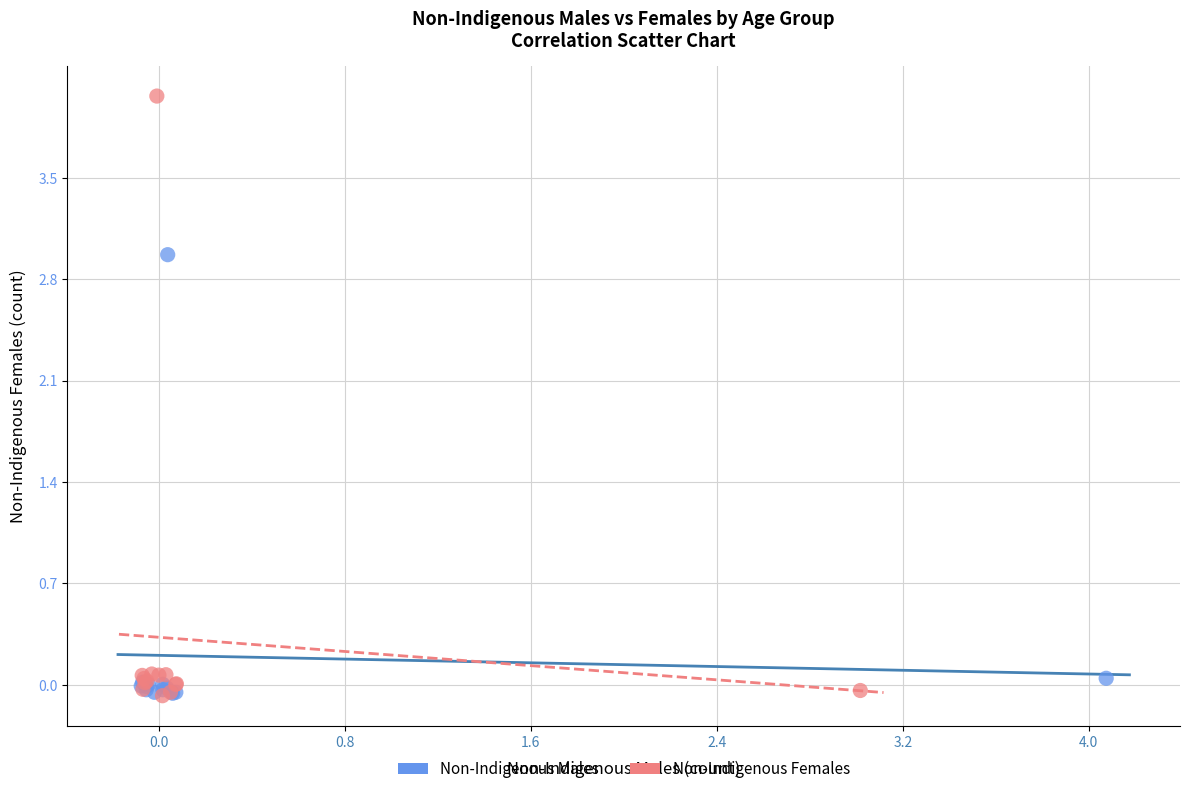

Which series has the widest spread of Y values?

Non-Indigenous Females